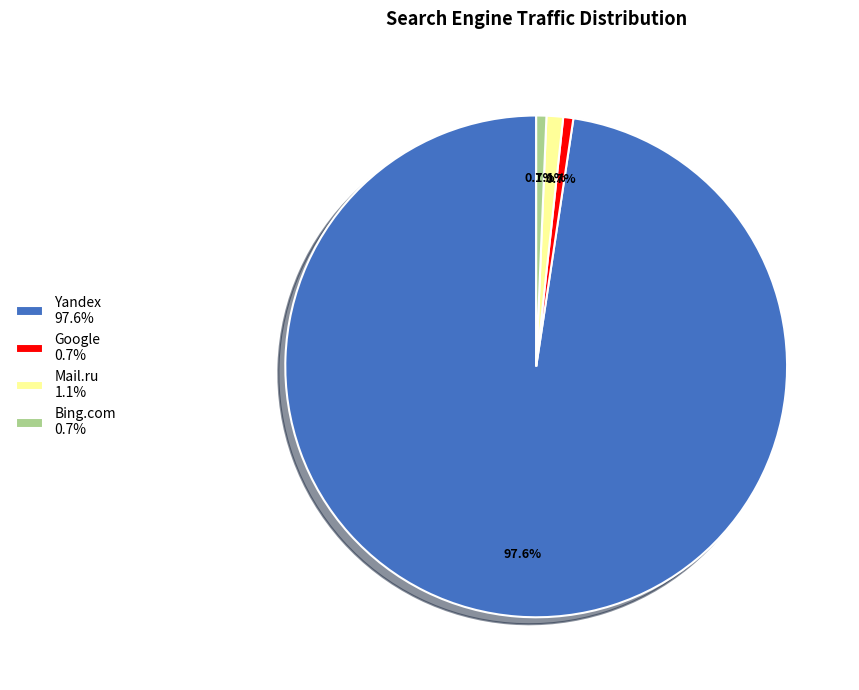

Does any single category account for the majority?

Yes